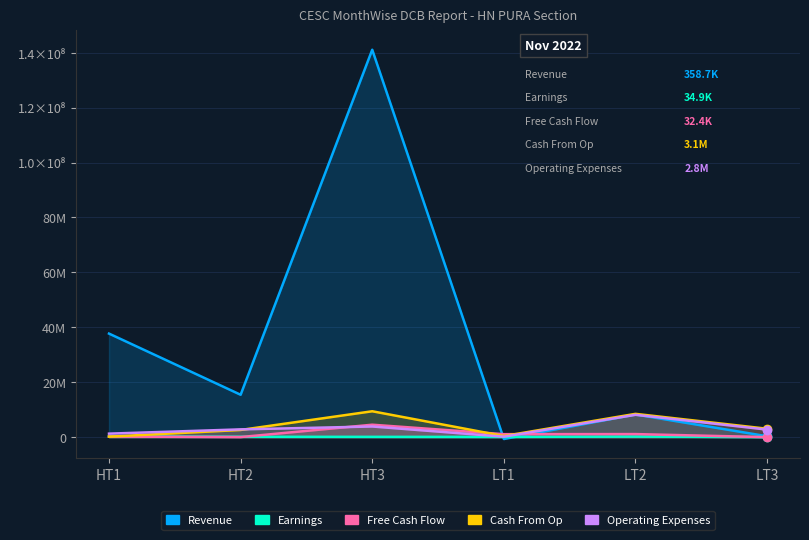

What is the value of the Revenue point at the 1st from the left?

37726510.9